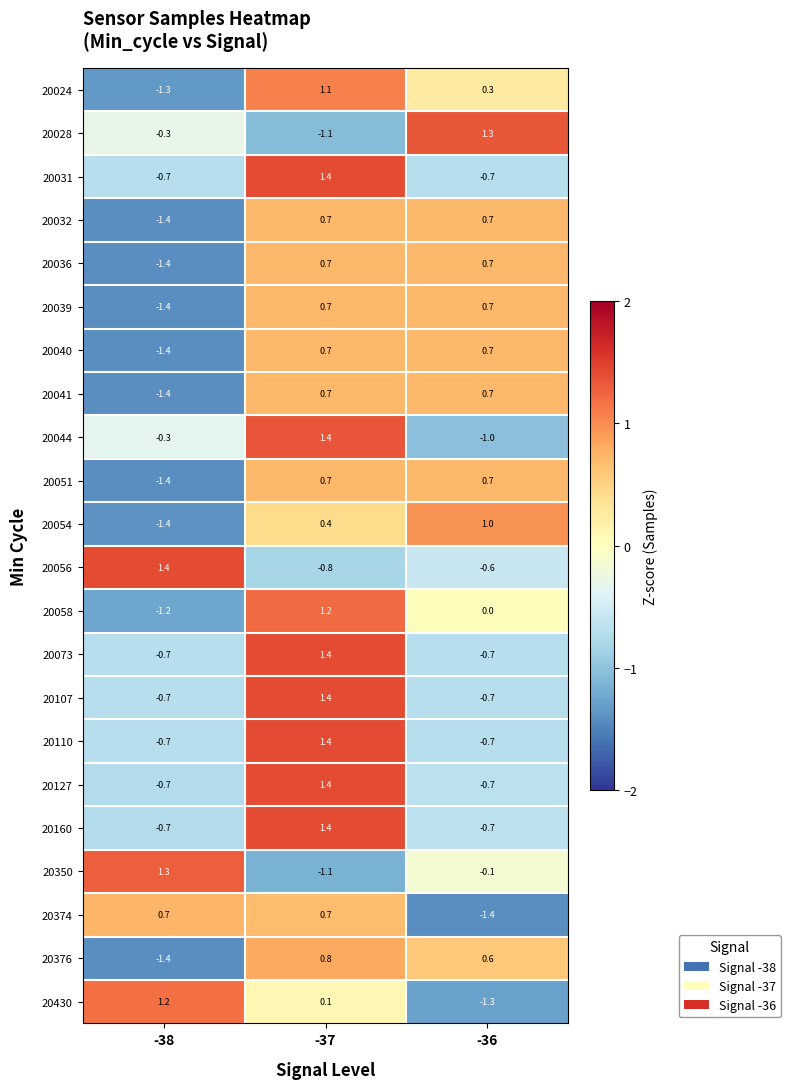

List the labels in order of 20024 value, smallest first.

-38, -36, -37